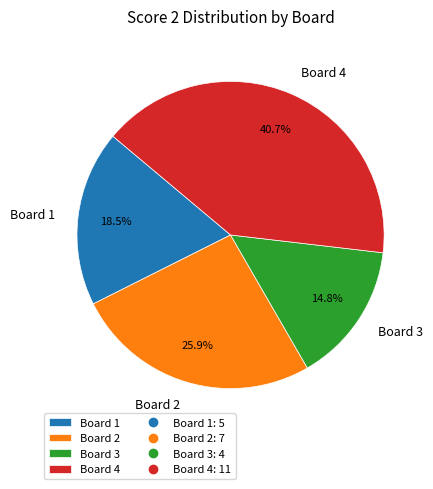

Rank the categories by value from highest to lowest.

Board 4, Board 2, Board 1, Board 3